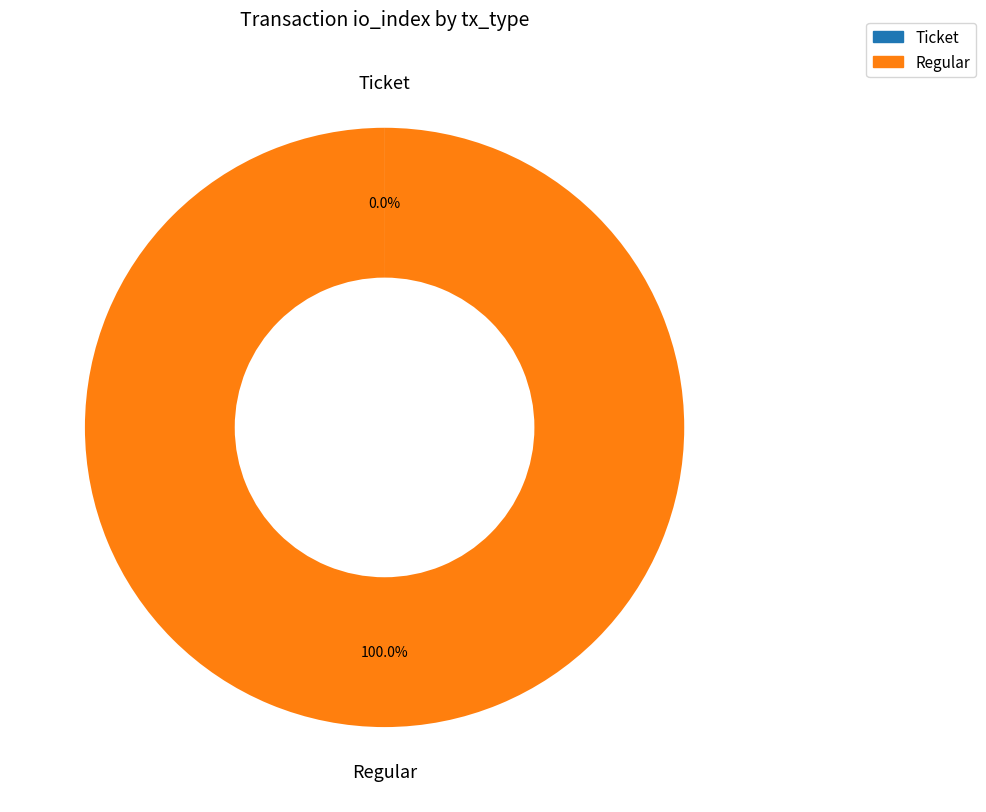

True or false: Regular accounts for 100% of the total.

True